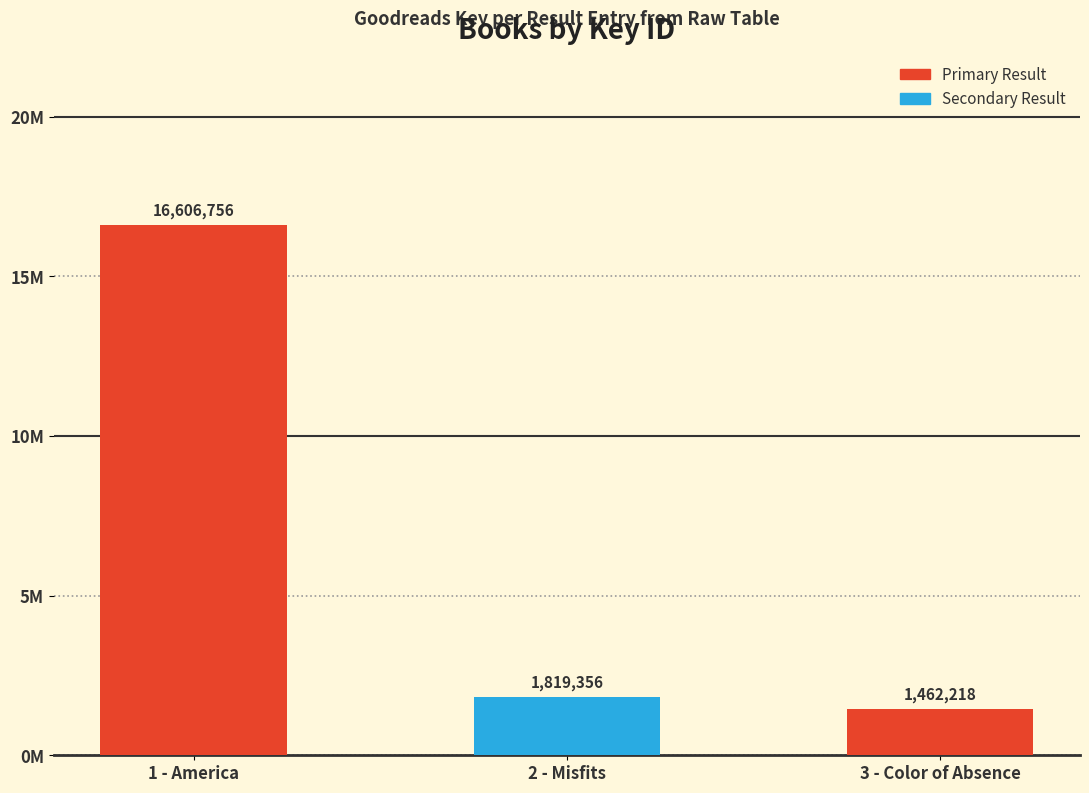

Is it true that the value at 3 - Color of Absence is 1462218?

True